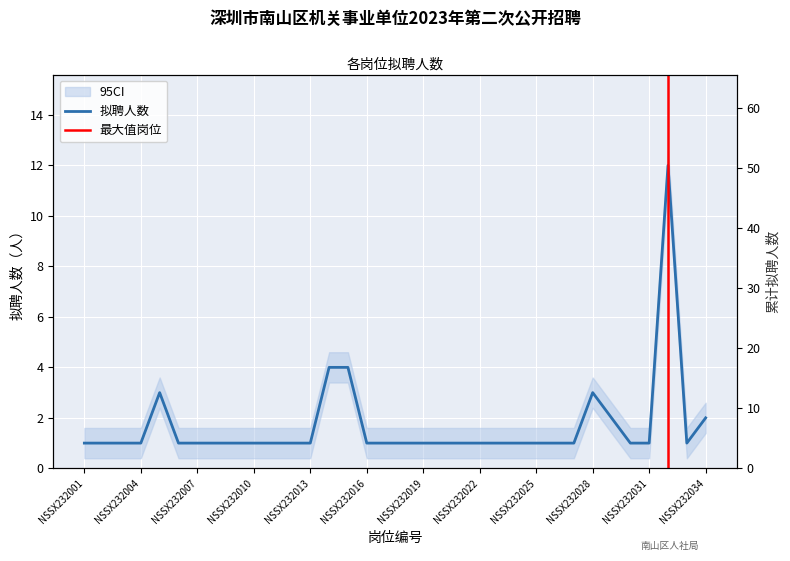

What is the smallest value displayed?

1